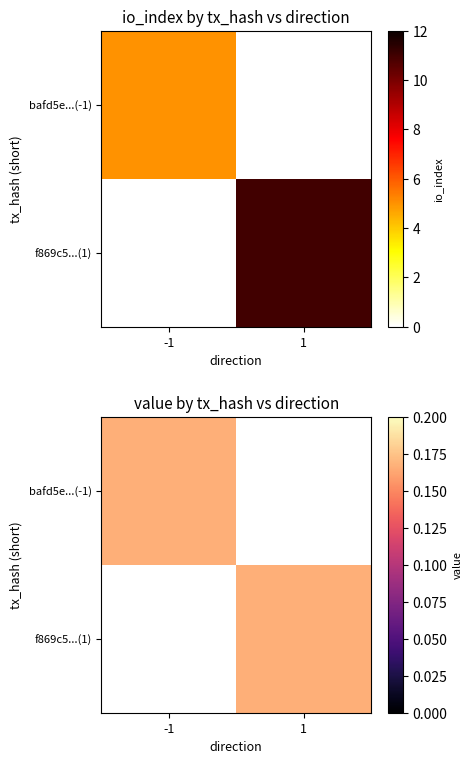

What is the total value across all series at 1?

0.2